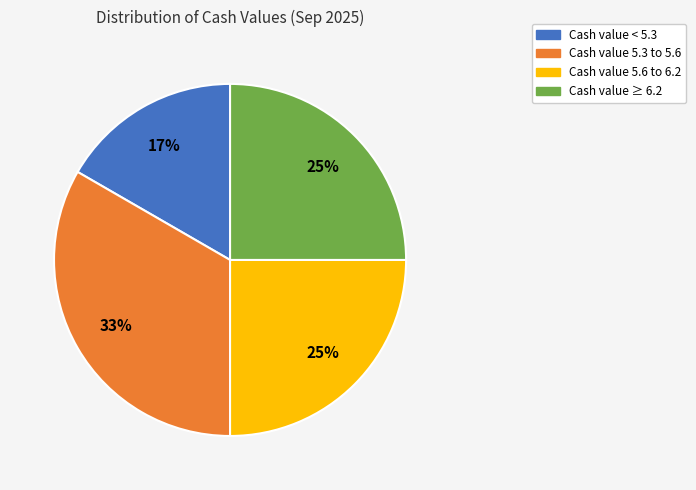

How many segments does this pie chart have?

4